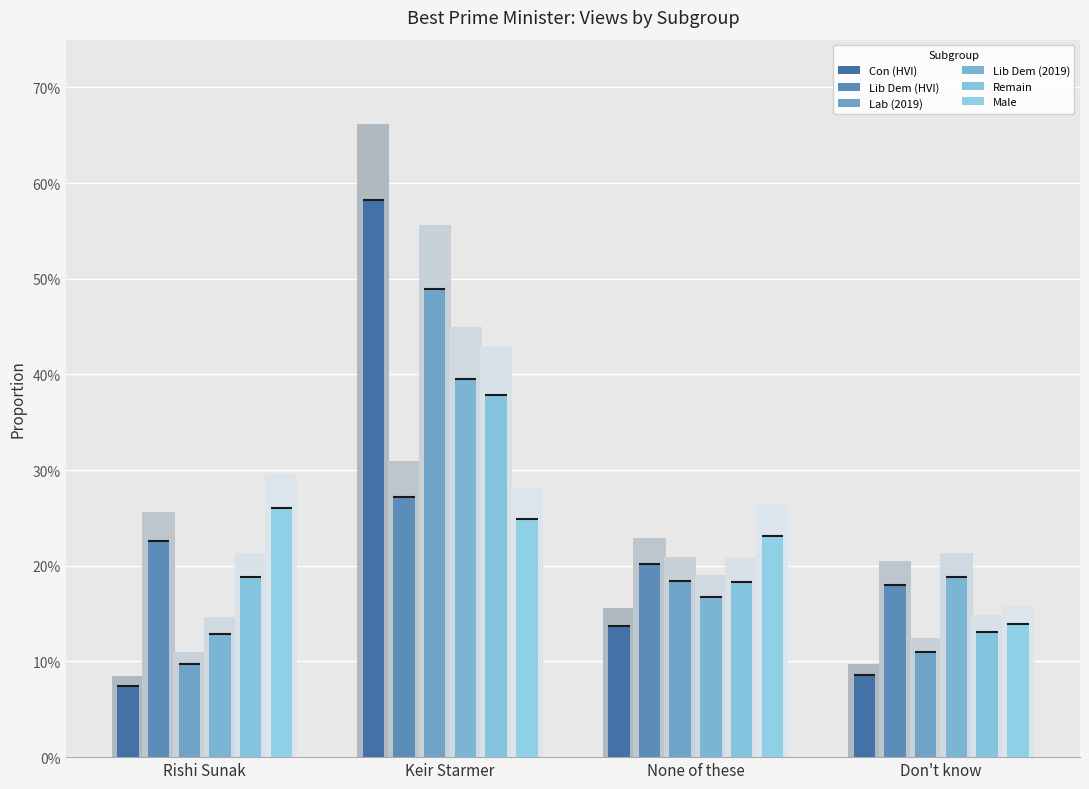

Reading right to left, extract all data points from this chart.

Con (HVI): 0.1	0.1	0.6	0.1
Lib Dem (HVI): 0.2	0.2	0.3	0.2
Lab (2019): 0.1	0.2	0.5	0.1
Lib Dem (2019): 0.2	0.2	0.4	0.1
Remain: 0.1	0.2	0.4	0.2
Male: 0.1	0.2	0.2	0.3